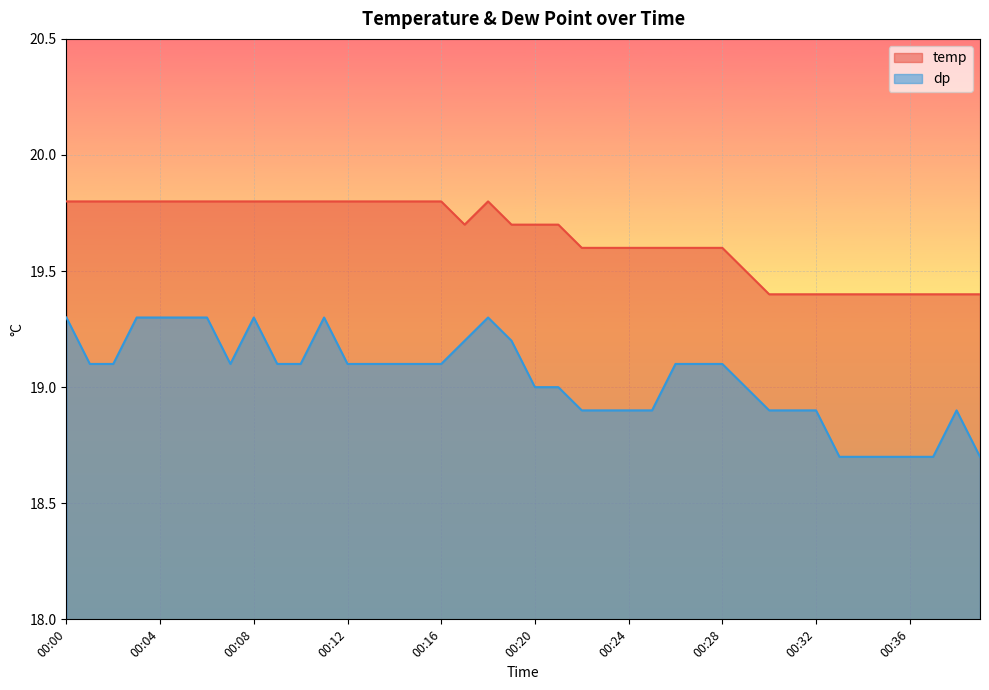

The dp series shows 6.4 at 00:24. True or false?

False